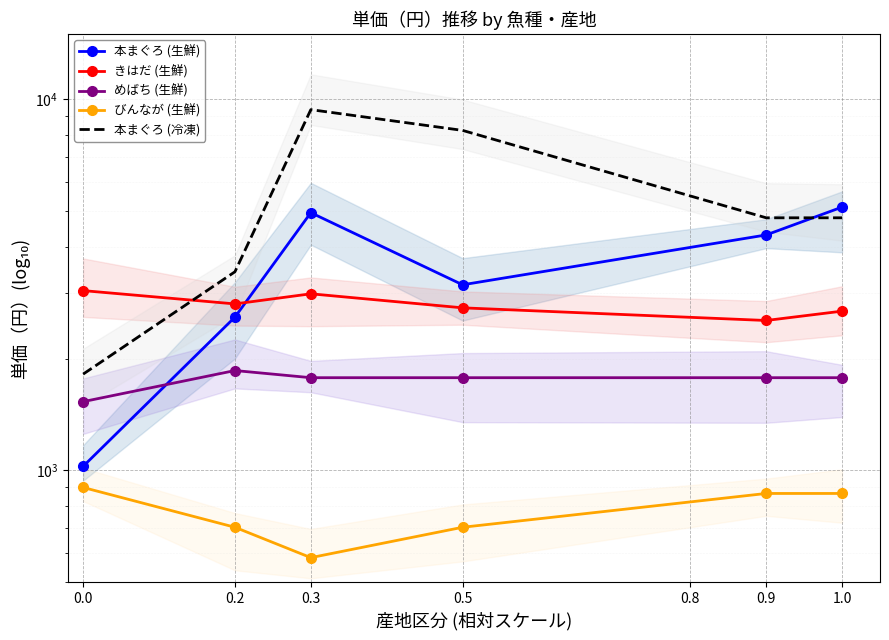

The value of めばち (生鮮) at 0.5 is 2529.4. True or false?

False